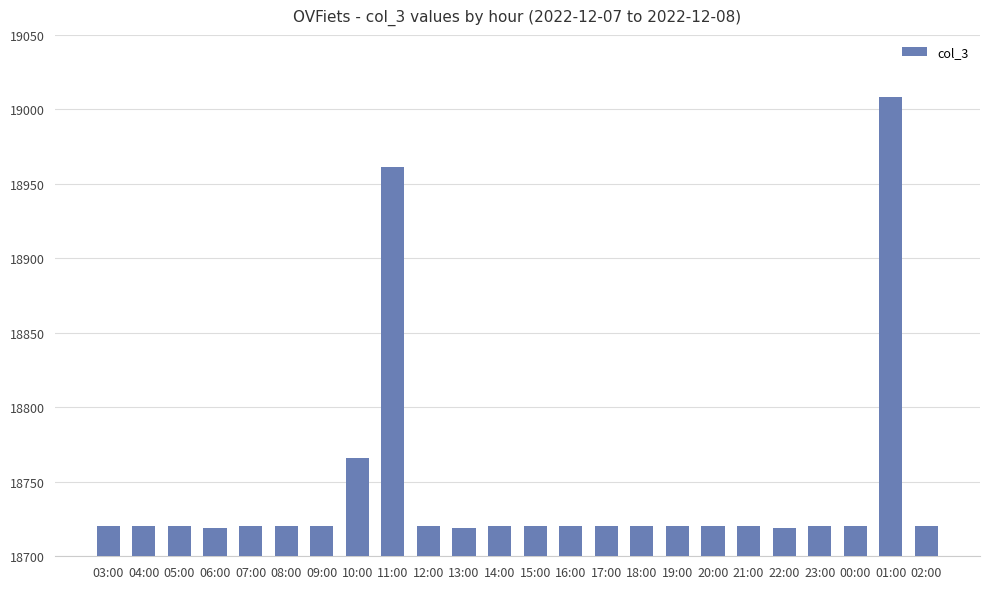

At which category does the chart reach its peak across all series?

01:00